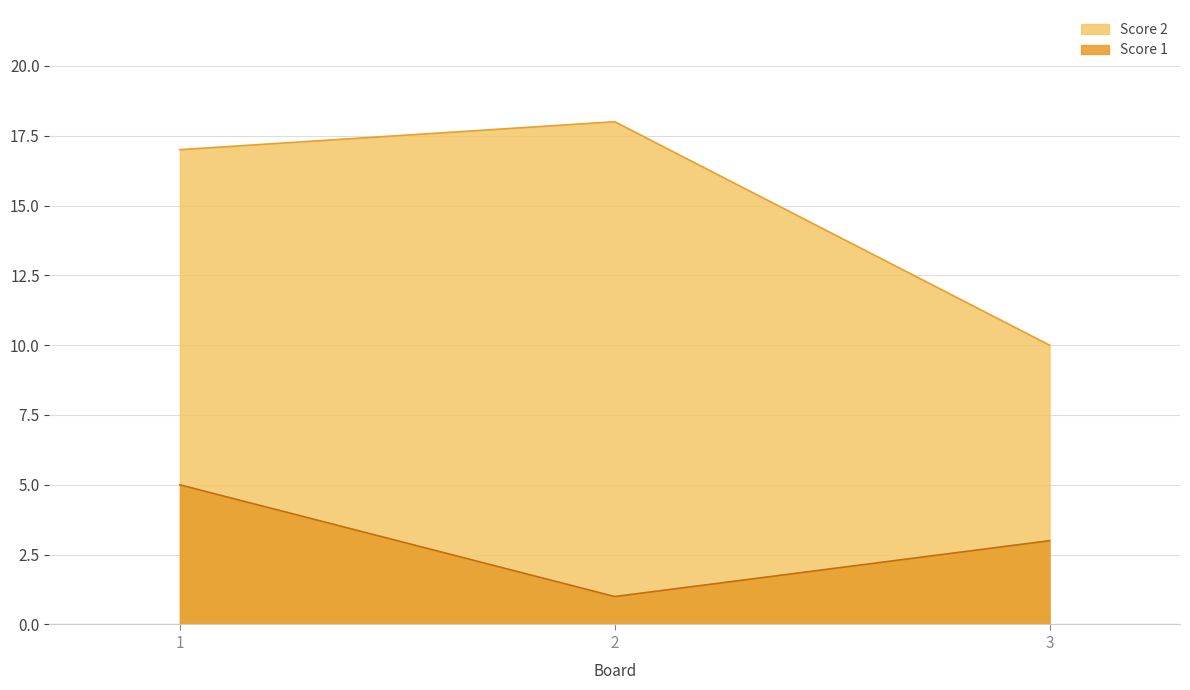

Which series has the widest spread of values?

Score 2